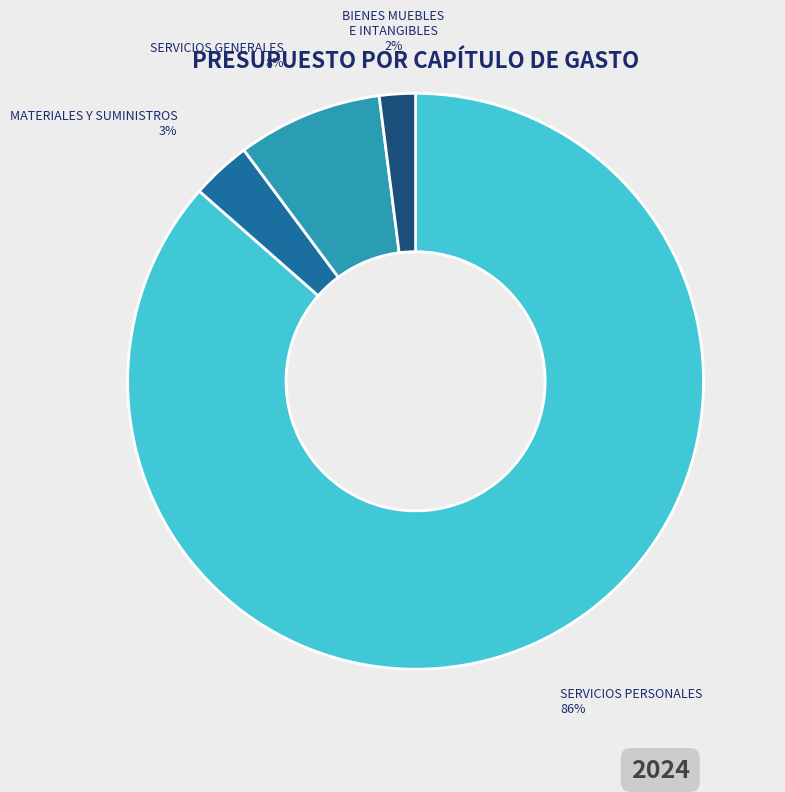

Is there a majority slice in this chart?

Yes